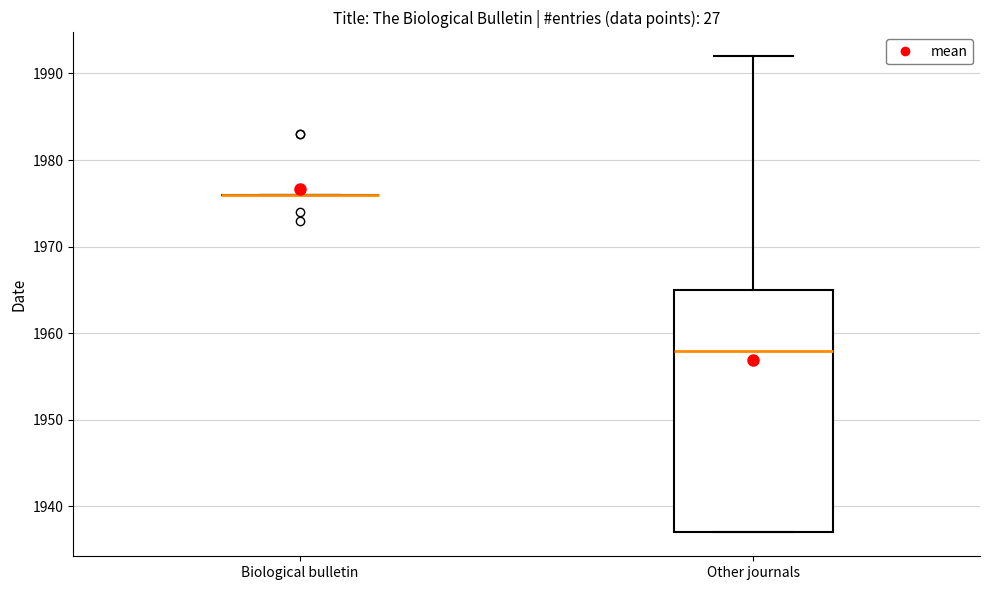

Where is the lower edge of the box for Other journals on the y-axis? The values are not printed on the chart, so give them approximately, as read against the axis.

1937